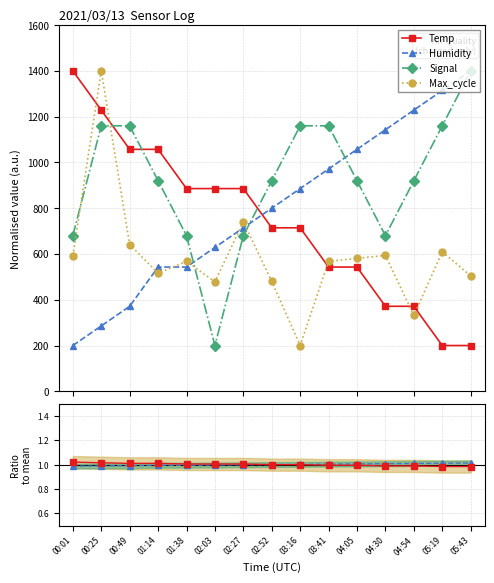

Which series has the largest total across all categories?

Signal